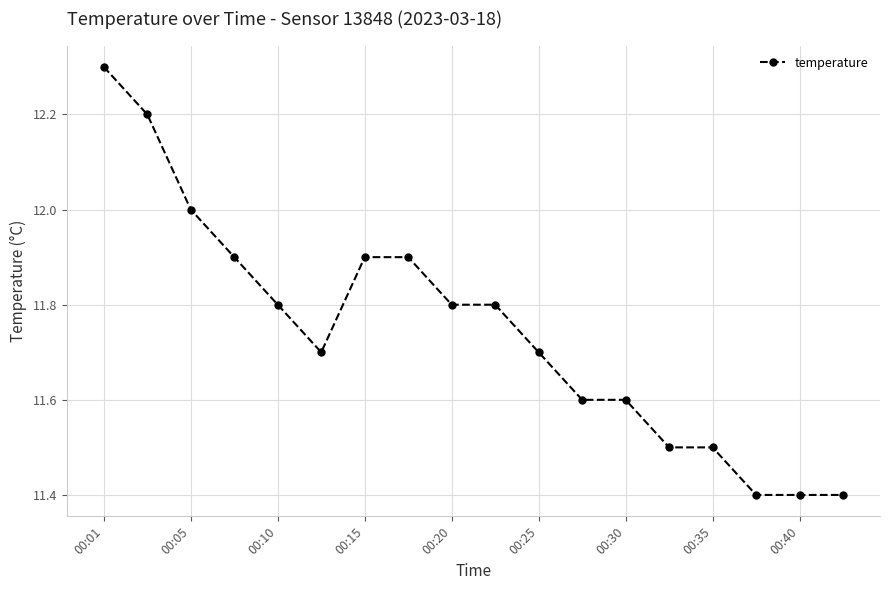

What is the value of the 18th point from the left?

11.4